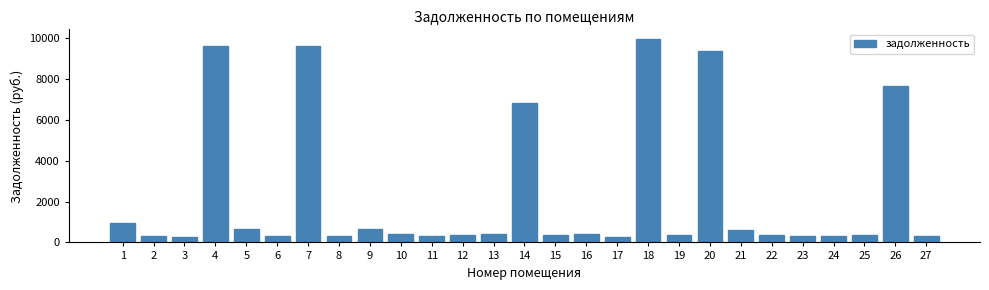

What is the average value?

2283.1